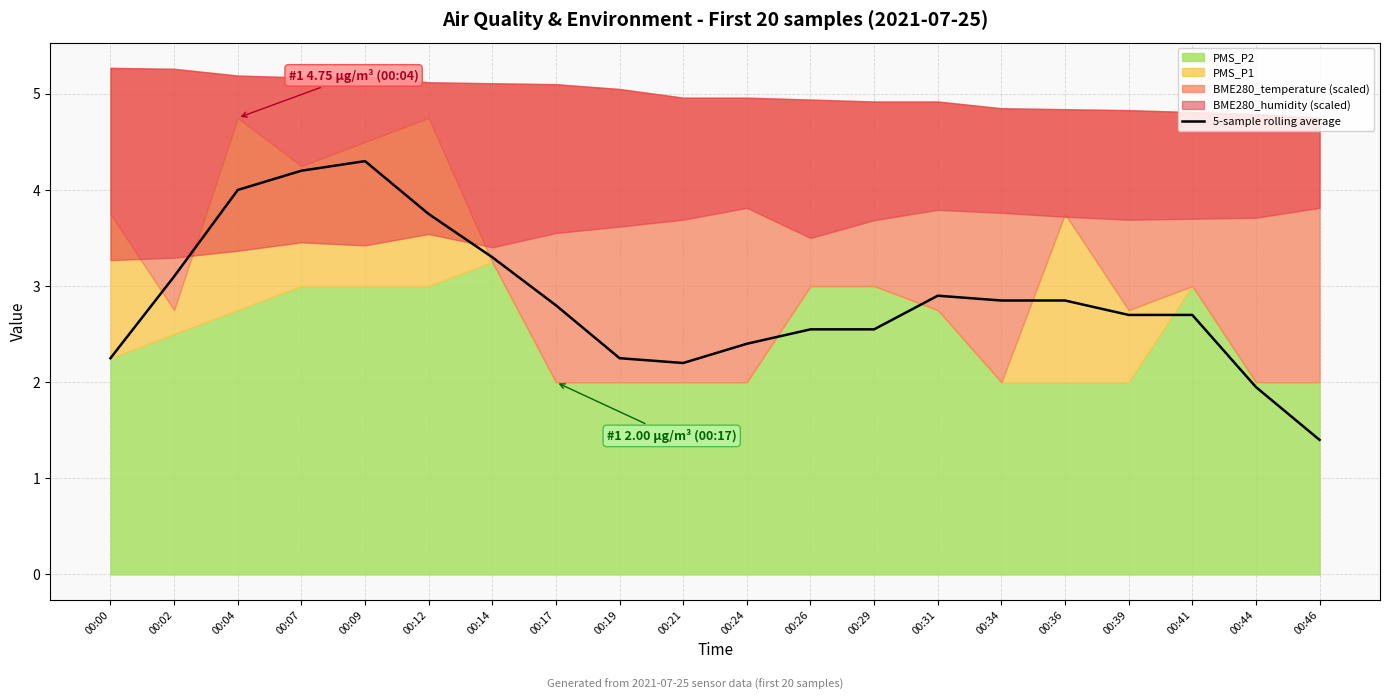

What is the value of the 15th point from the left?

2.9